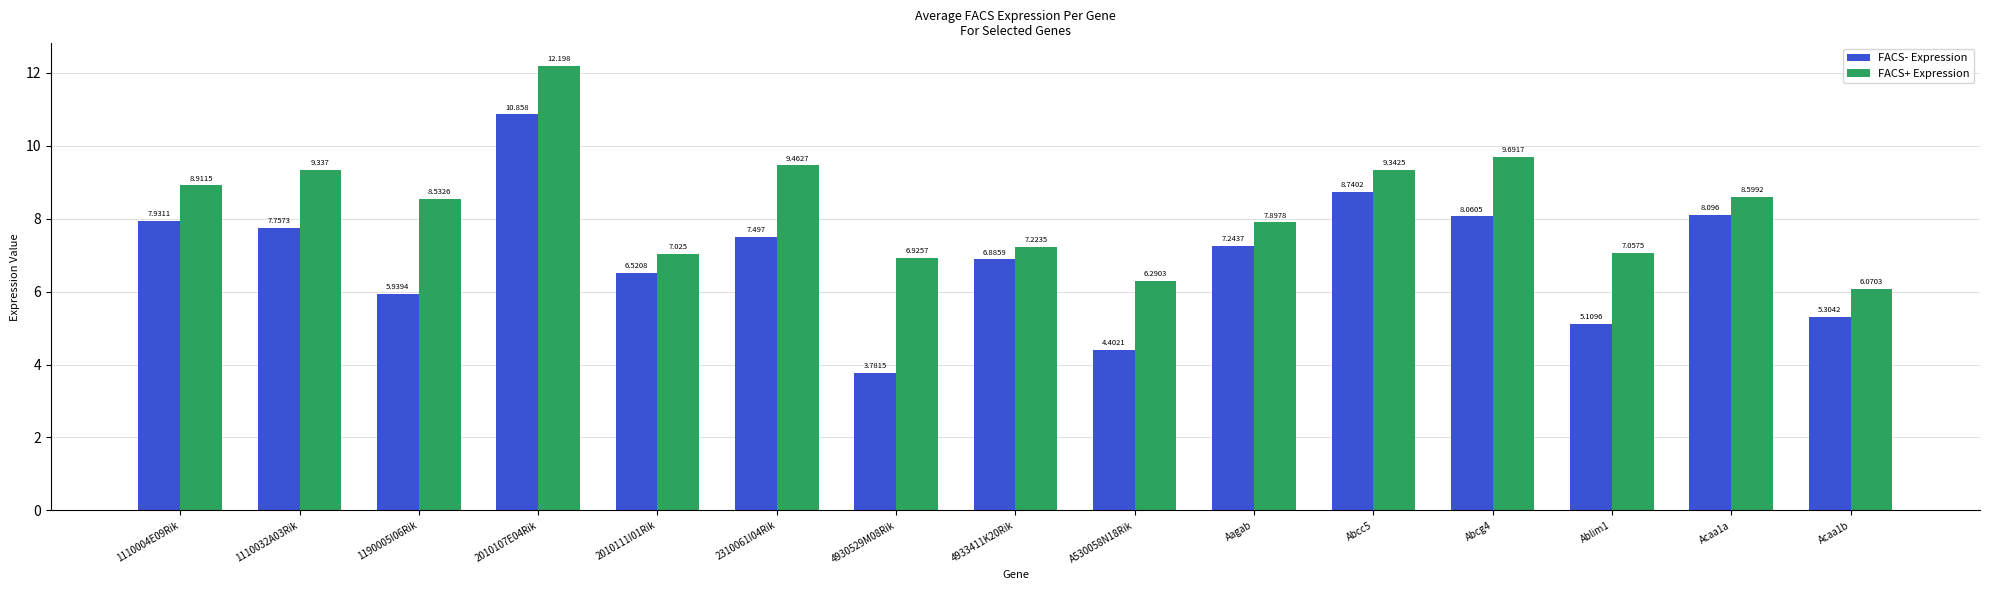

At how many categories does at least one series exceed 8?

8